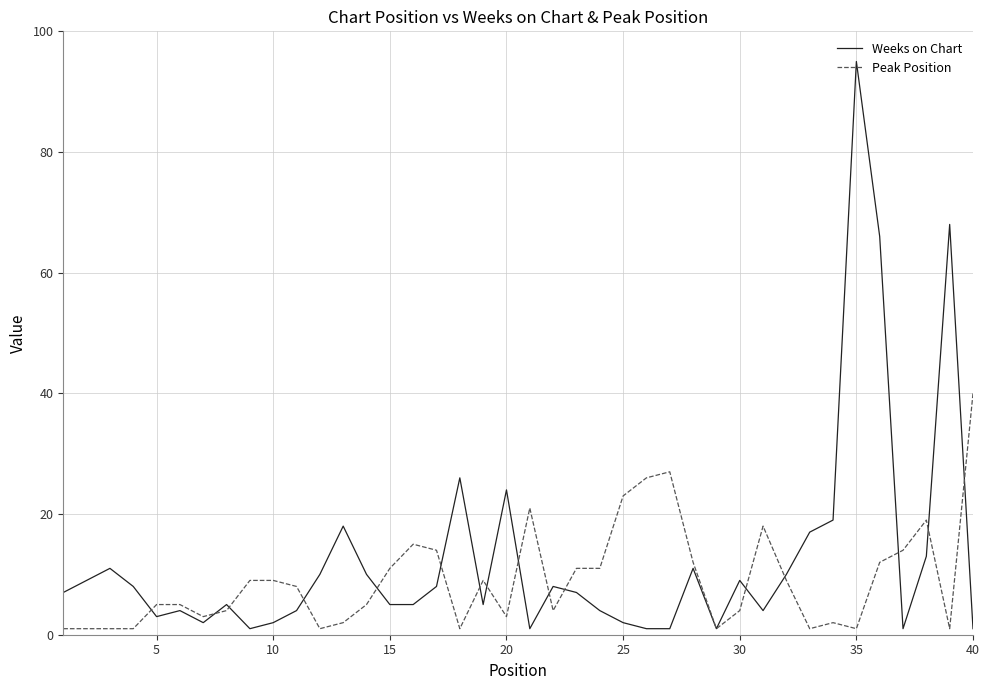

Which series has the widest spread of values?

Weeks on Chart